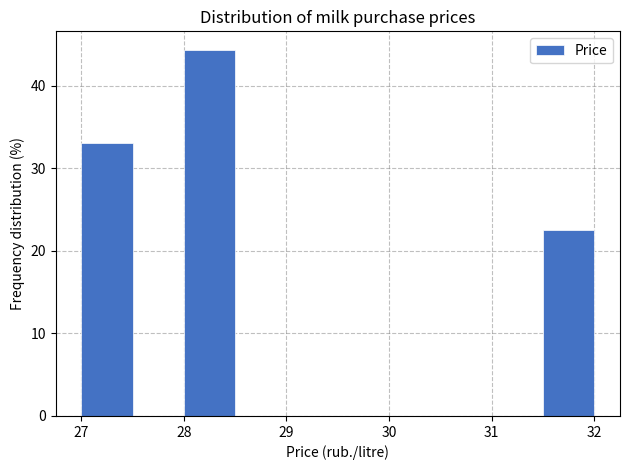

Reading left to right, transcribe this chart: for each bar, give the range it covers on the x-axis and its height. The values are not printed on the chart, so give them approximately, as read against the axis.

27.0 to 27.5: 33
27.5 to 28.0: 0
28.0 to 28.5: 44
28.5 to 29.0: 0
29.0 to 29.5: 0
29.5 to 30.0: 0
30.0 to 30.5: 0
30.5 to 31.0: 0
31.0 to 31.5: 0
31.5 to 32.0: 23